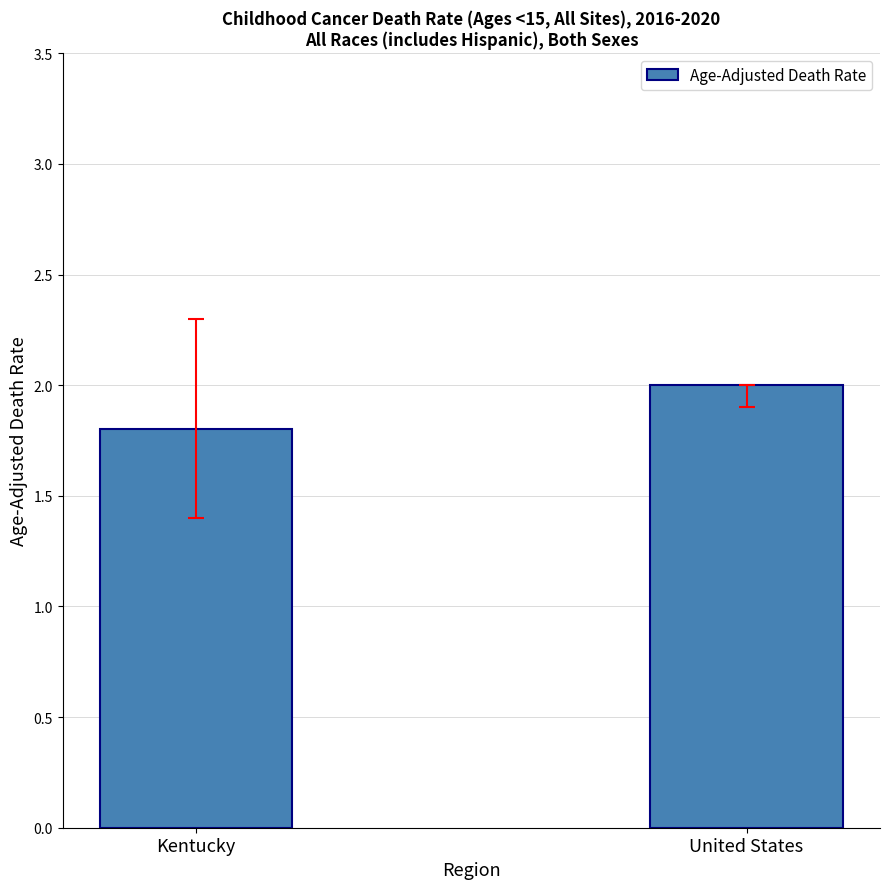

Reading right to left, transcribe all the data shown in this chart.

United States=2.0	Kentucky=1.8